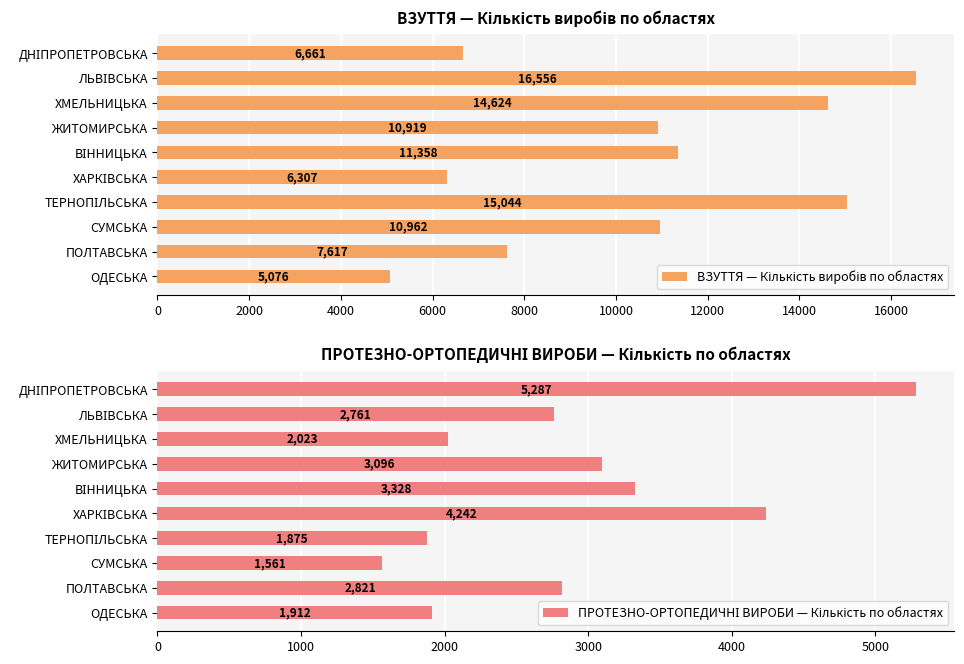

The ПРОТЕЗНО-ОРТОПЕДИЧНІ ВИРОБИ — Кількість по областях series shows 852 at ПОЛТАВСЬКА. True or false?

False